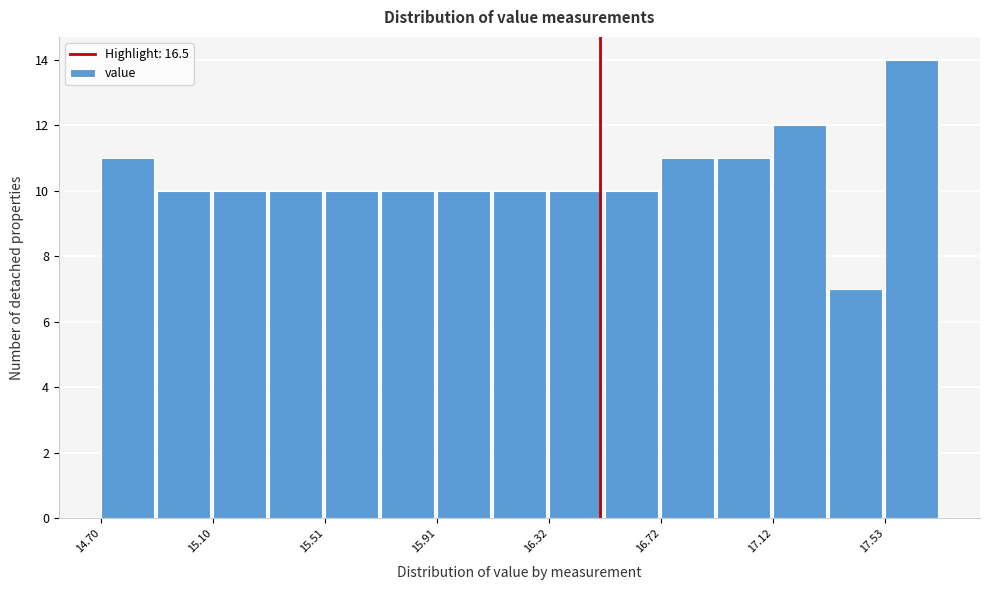

Which range on the x-axis has the tallest bar?

17.55 to 17.75